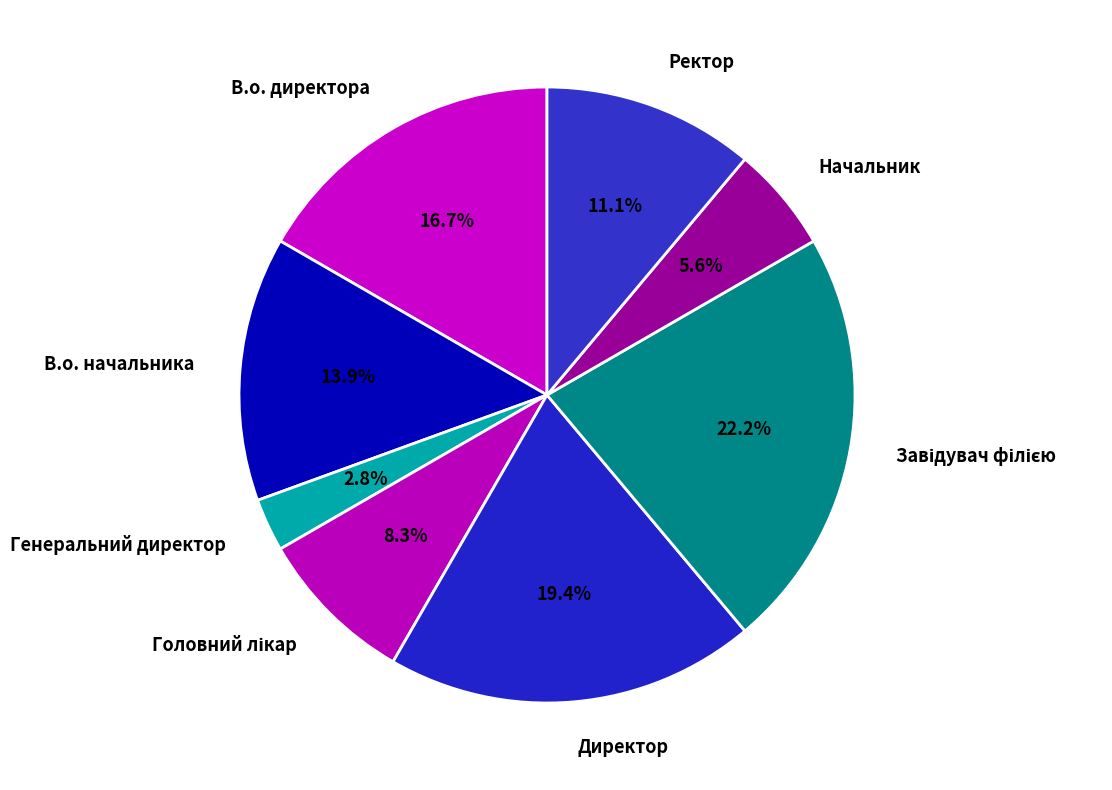

Does any single category account for the majority?

No